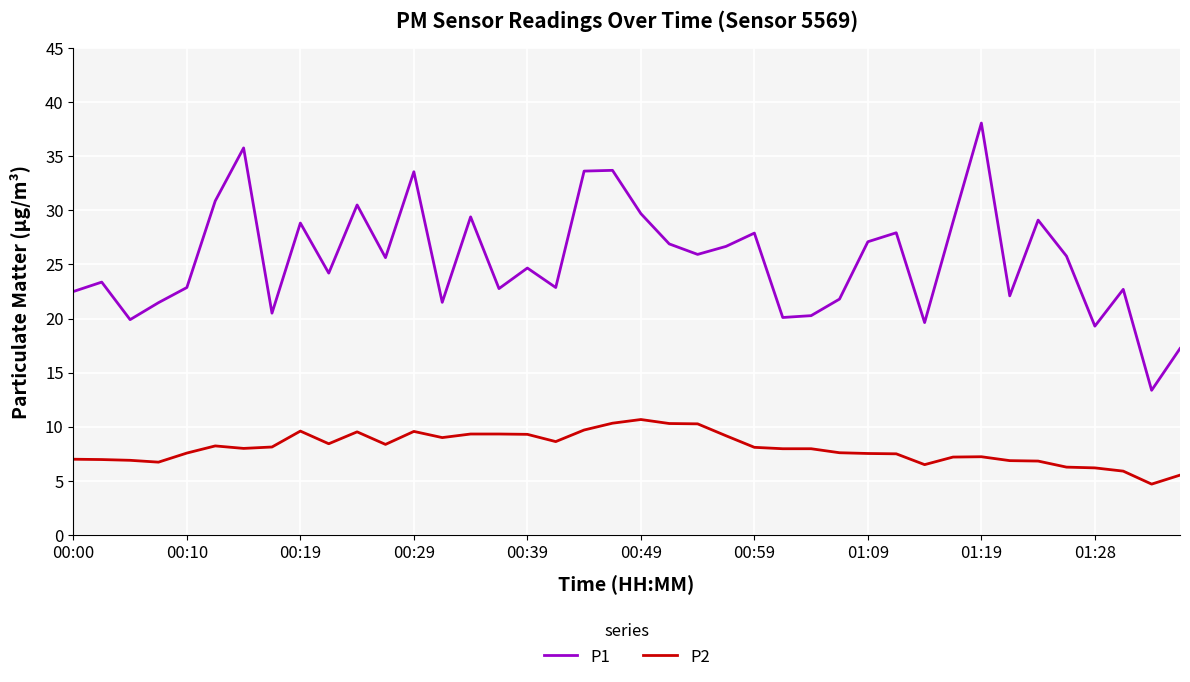

List the series in order of their overall mean, lowest first.

P2, P1